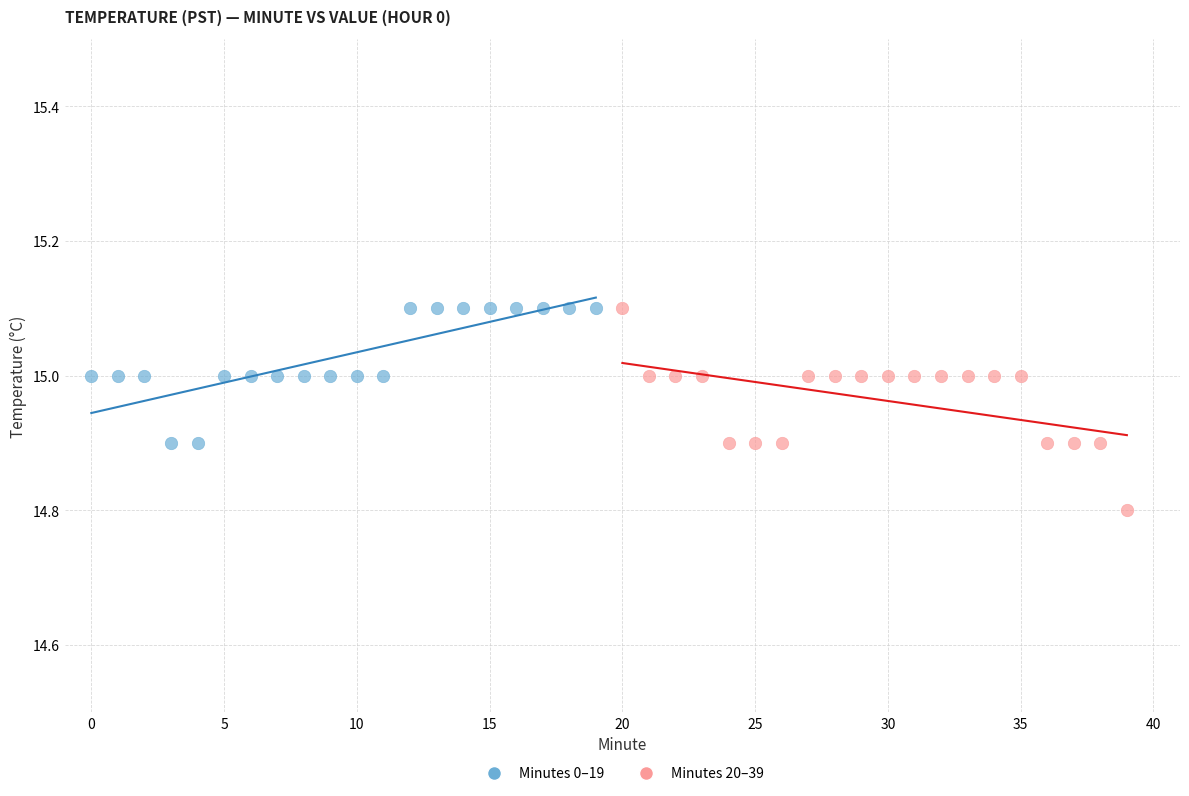

Which series reaches the minimum Y coordinate?

Minutes 20–39